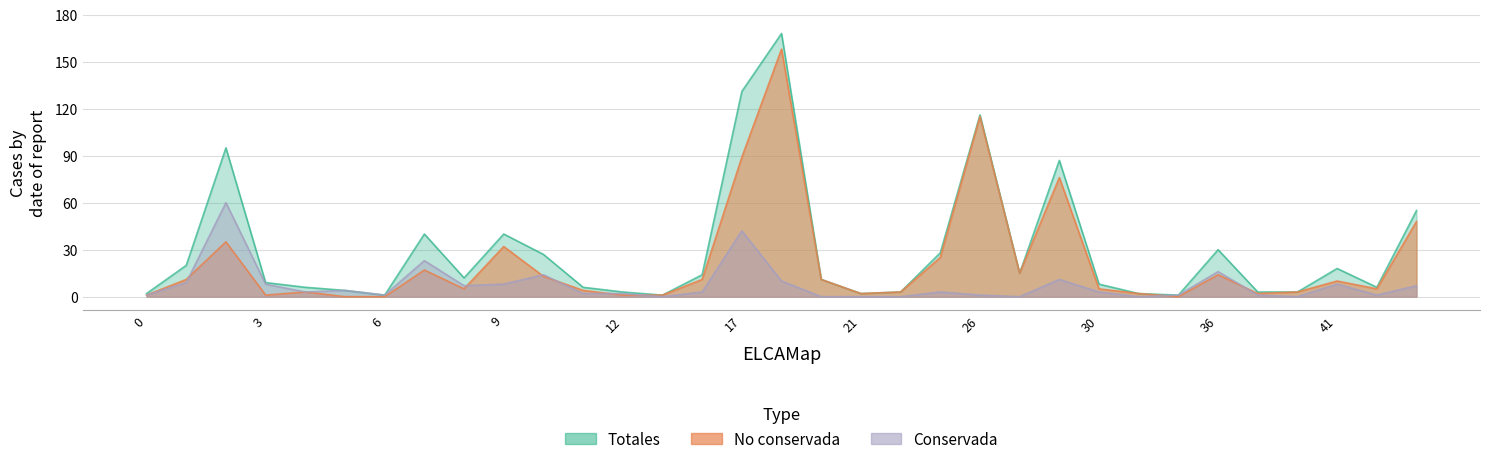

At which category is the sum across all series the highest?

18